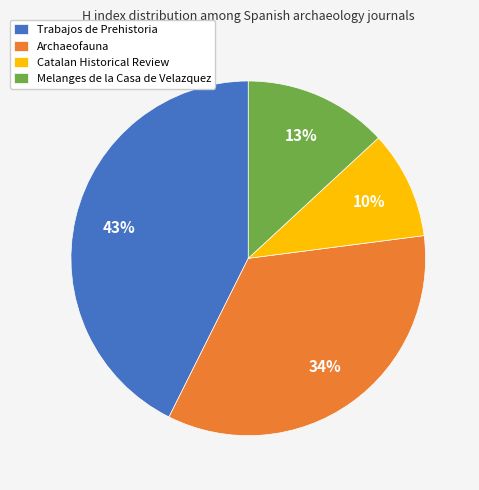

True or false: Trabajos de Prehistoria accounts for 33% of the total.

False